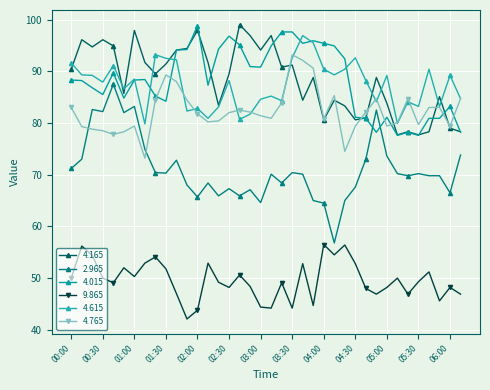

Is this an area chart (filled region under the line)?

No